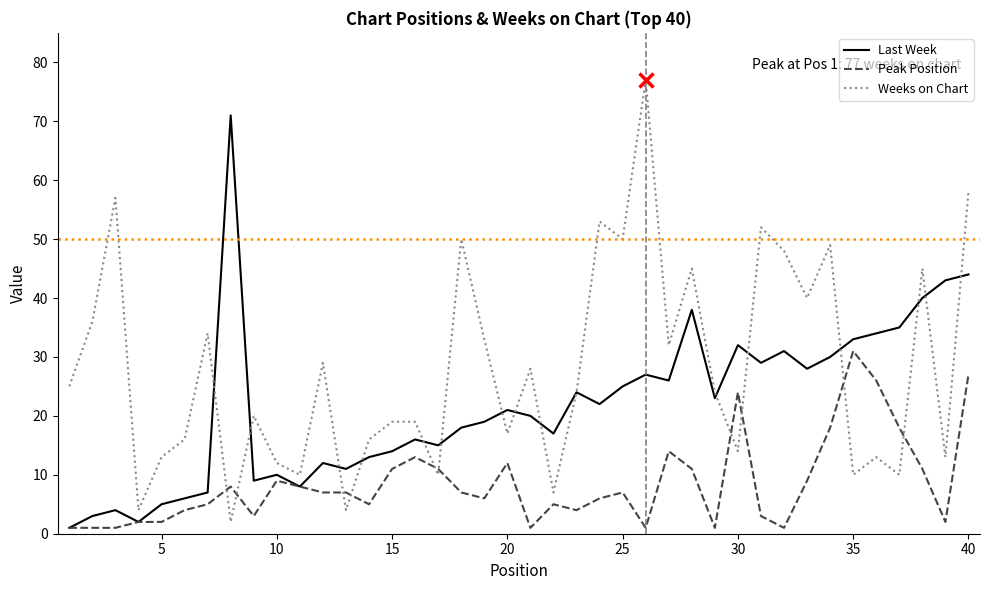

Which series has the largest total across all categories?

Weeks on Chart